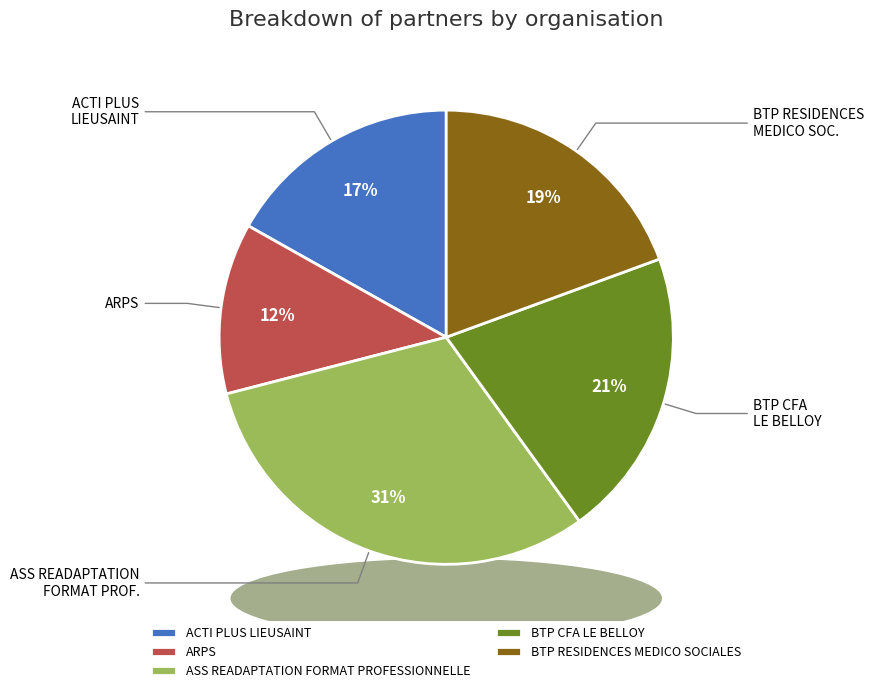

How many segments does this pie chart have?

5